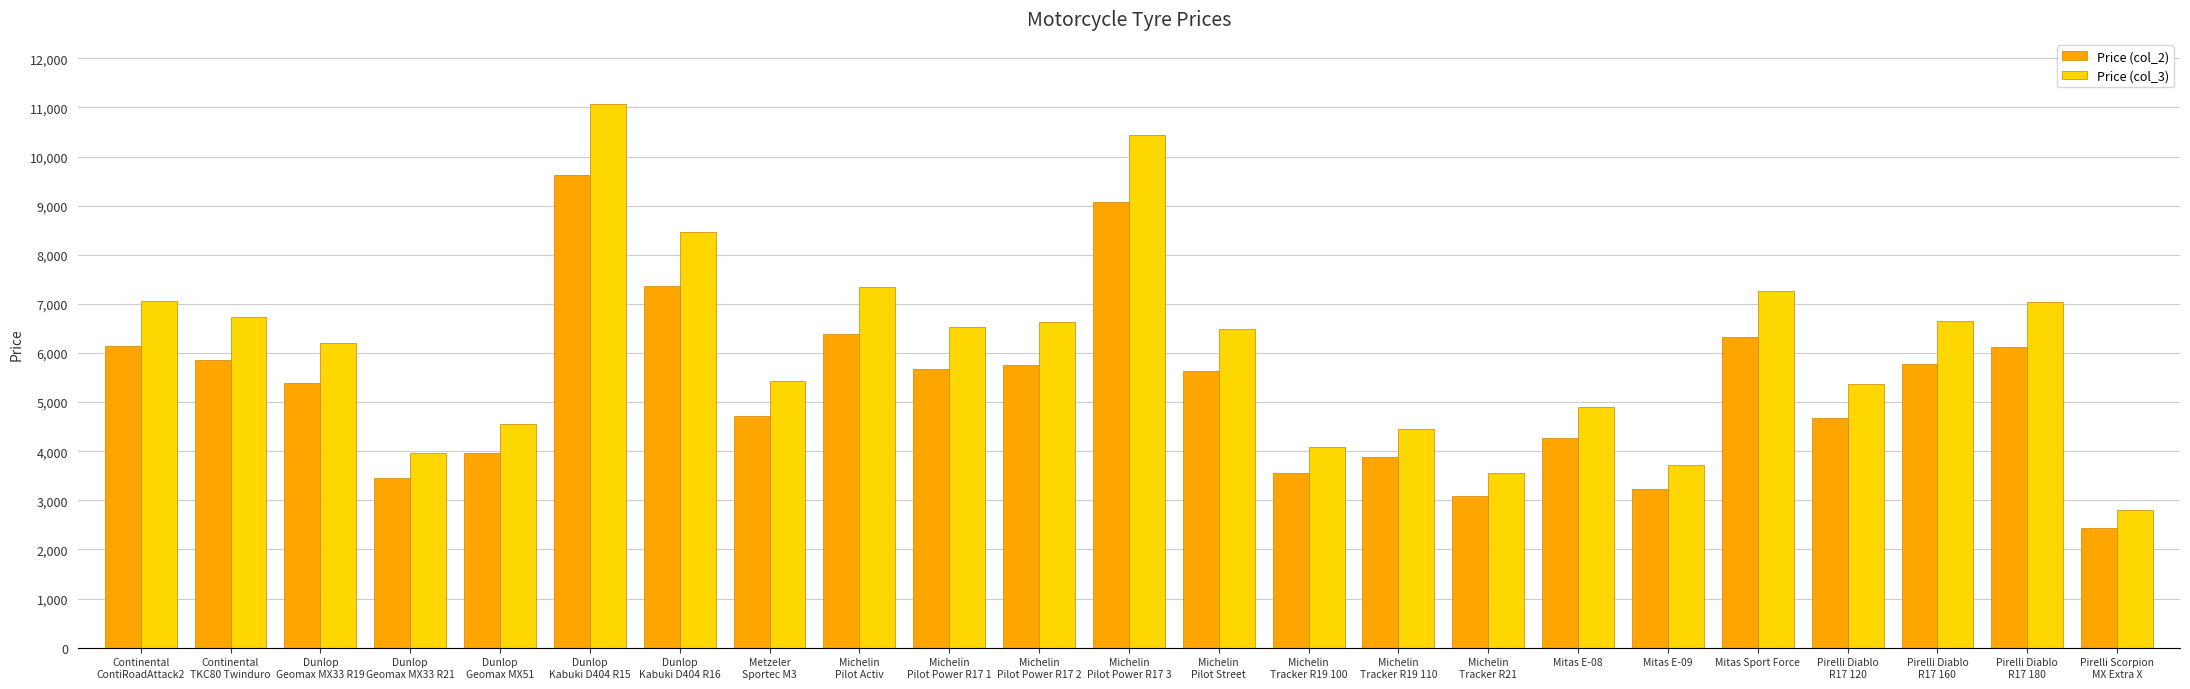

List the series in order of their peak value, lowest first.

Price (col_2), Price (col_3)